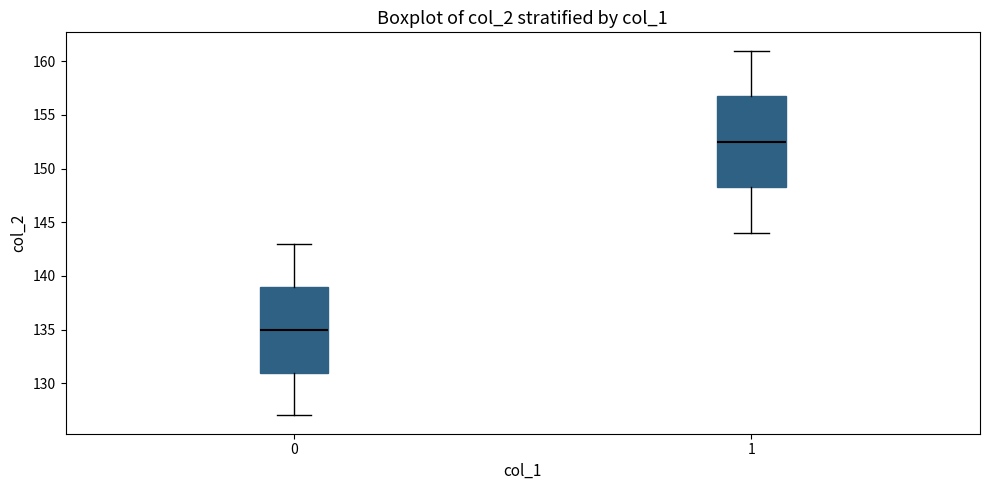

Reading left to right, transcribe this box plot: for each box, give where its median line is, the range the box spans, and where its two whiskers end, as read against the y-axis. The values are not printed on the chart, so give them approximately, as read against the axis.

0: median 135.0, box 131.0 to 139.0, whiskers 127.0 to 143.0
1: median 152.5, box 148.5 to 157.0, whiskers 144.0 to 161.0